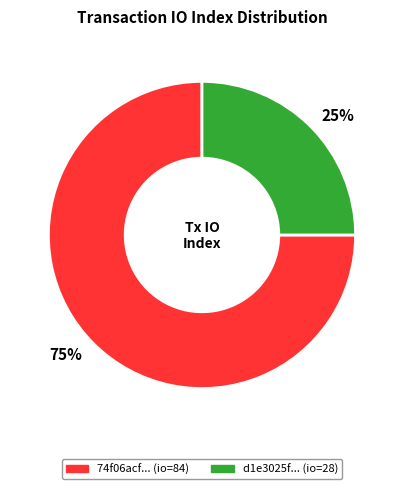

Which slice is the smallest?

25%